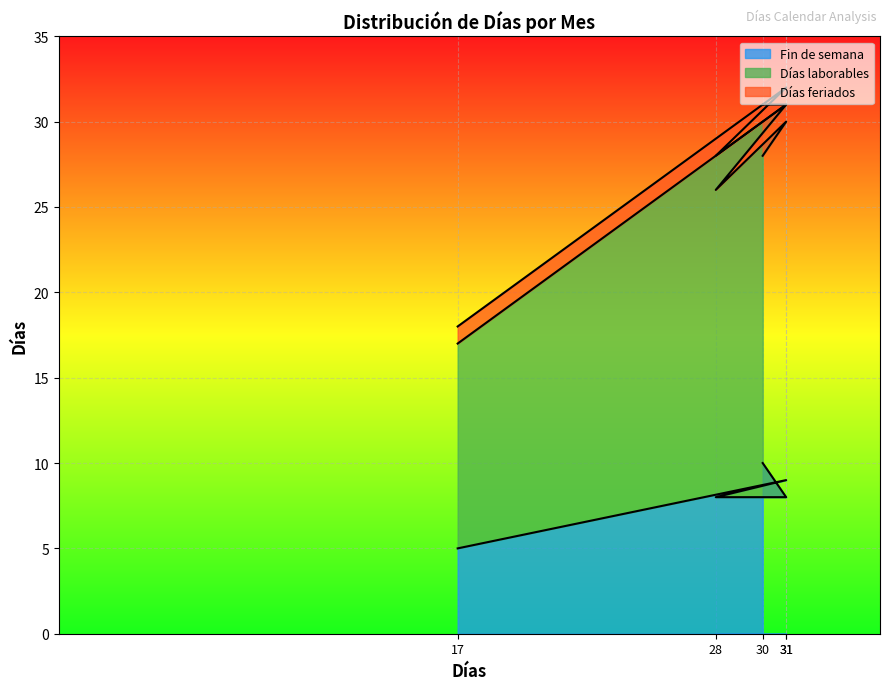

Which series has the largest total across all categories?

Días laborables